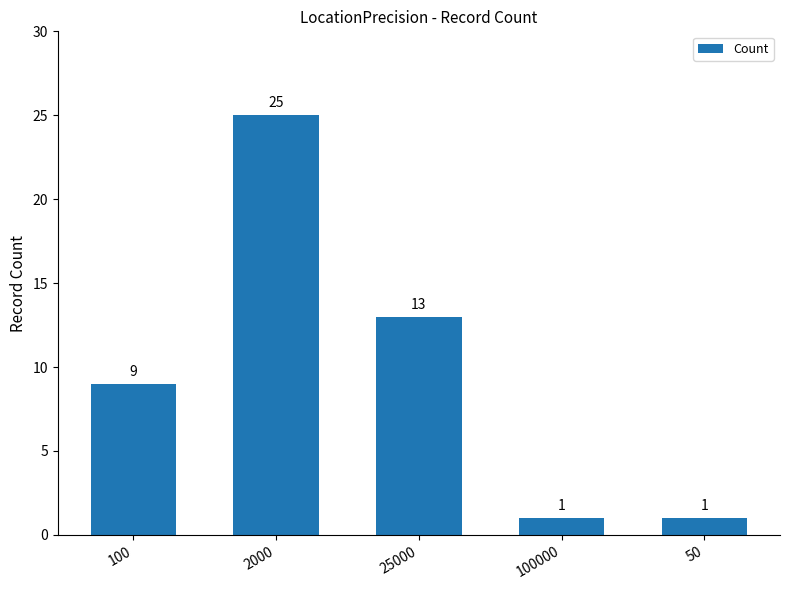

What is the average value?

10